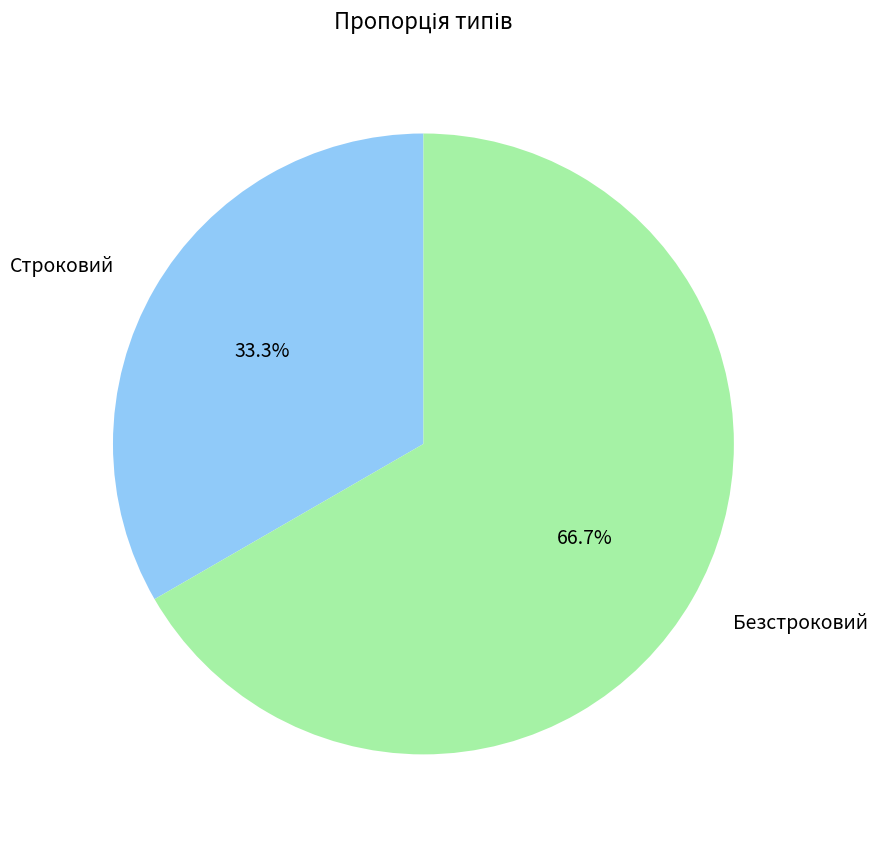

What is the smallest slice in the pie chart?

Строковий